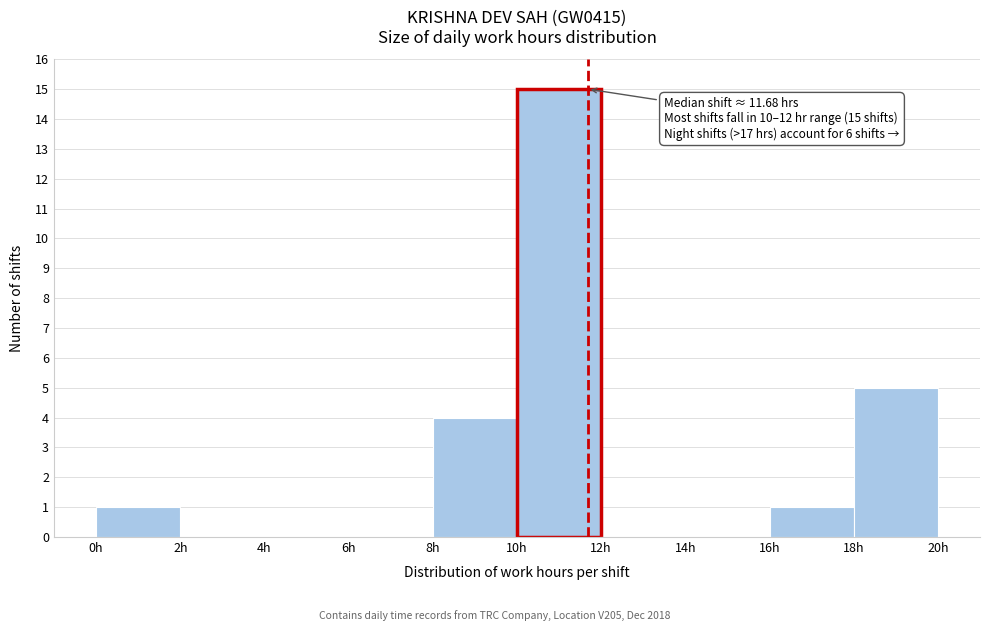

Over which range of the x-axis is the bar tallest?

10 to 12